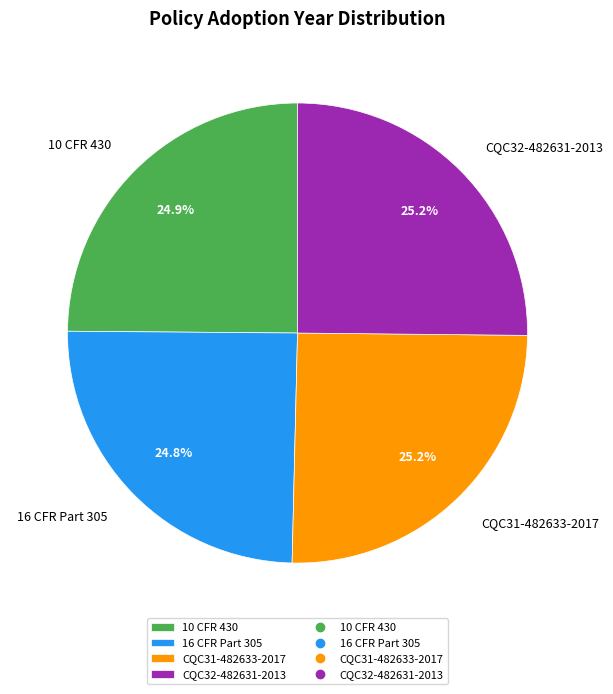

Is CQC31-482633-2017 the majority of the pie?

No